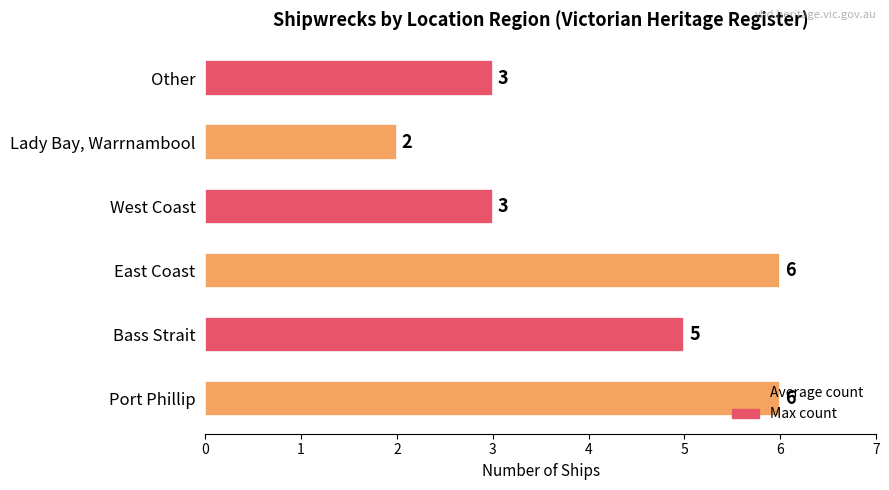

What is the difference between the values at West Coast and East Coast?

3